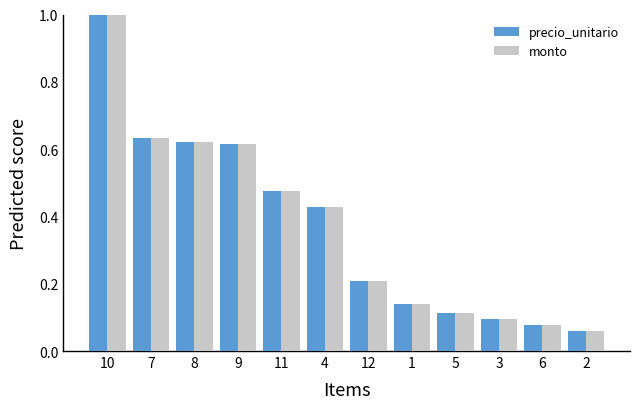

What is the difference between the maximum and second lowest values in the precio_unitario series?

0.9